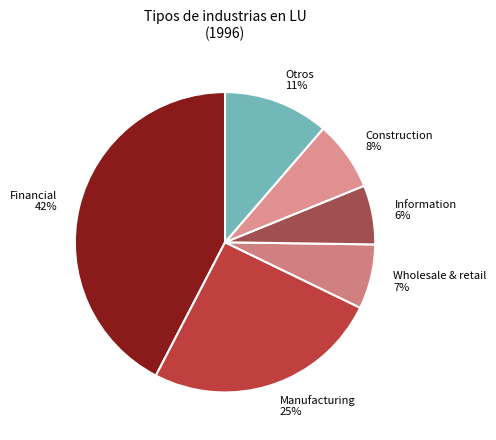

To the nearest percent, what percentage of the pie is Manufacturing?

25%